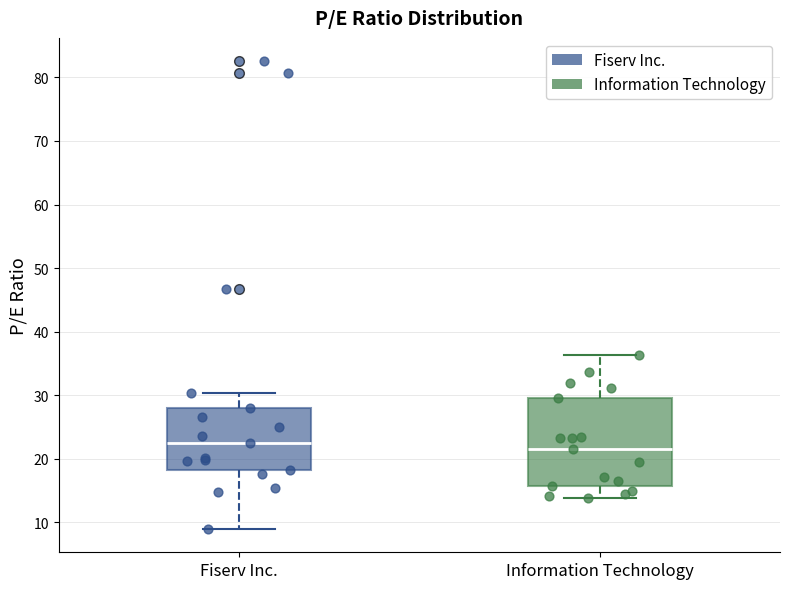

Reading left to right, read every box against the y-axis: the position of its median line, the range the box covers, and the ends of its whiskers. The values are not printed on the chart, so give them approximately, as read against the axis.

Fiserv Inc.: median 22, box 18 to 28, whiskers 9 to 30
Information Technology: median 21, box 16 to 30, whiskers 14 to 36